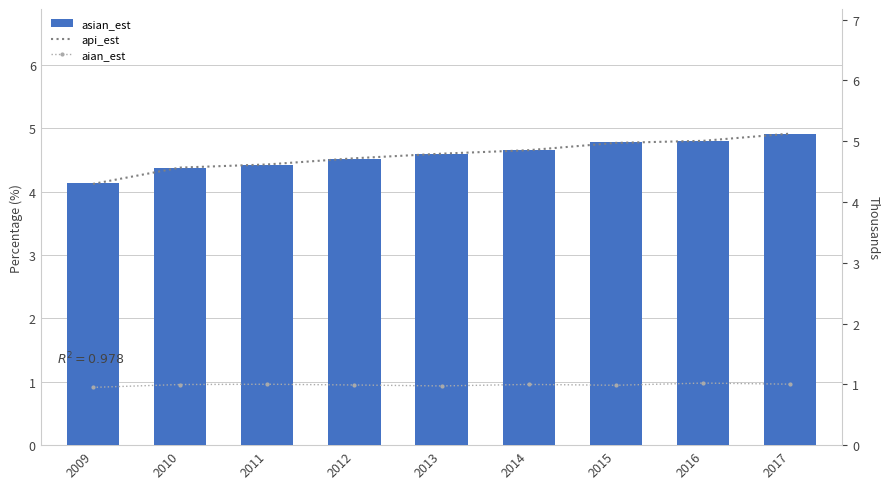

Which series has the largest total across all categories?

api_est